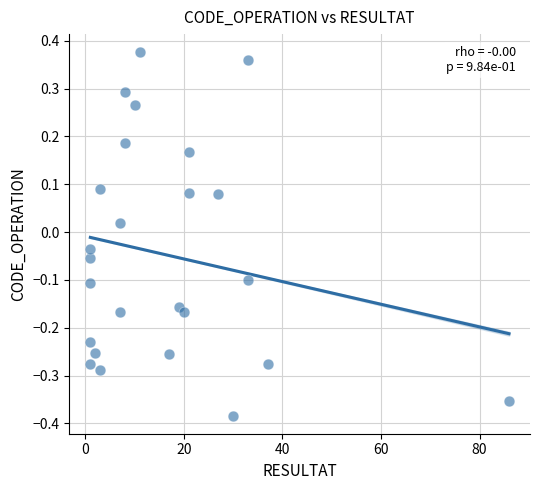

What is the range of Y values (max minus min)?

0.8